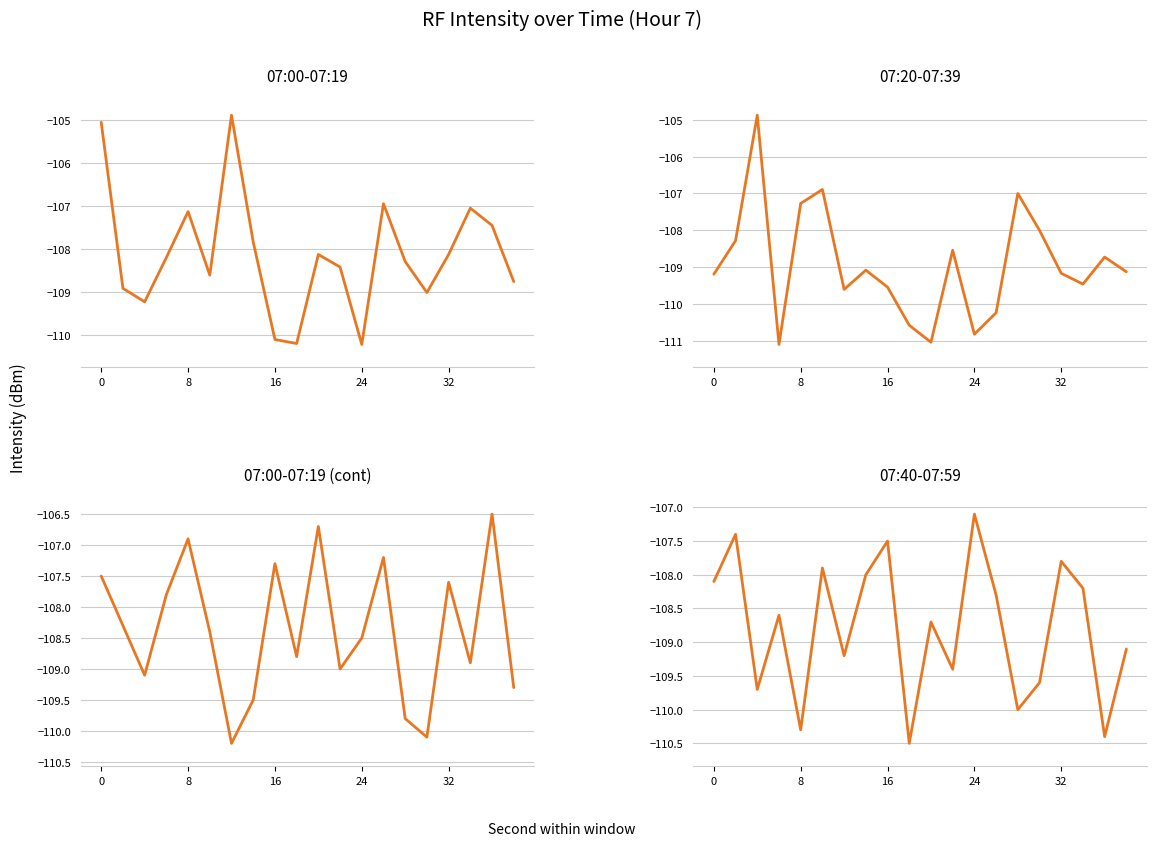

How many times do 07:40-07:59 min and 07:20-07:39 min cross each other?

11